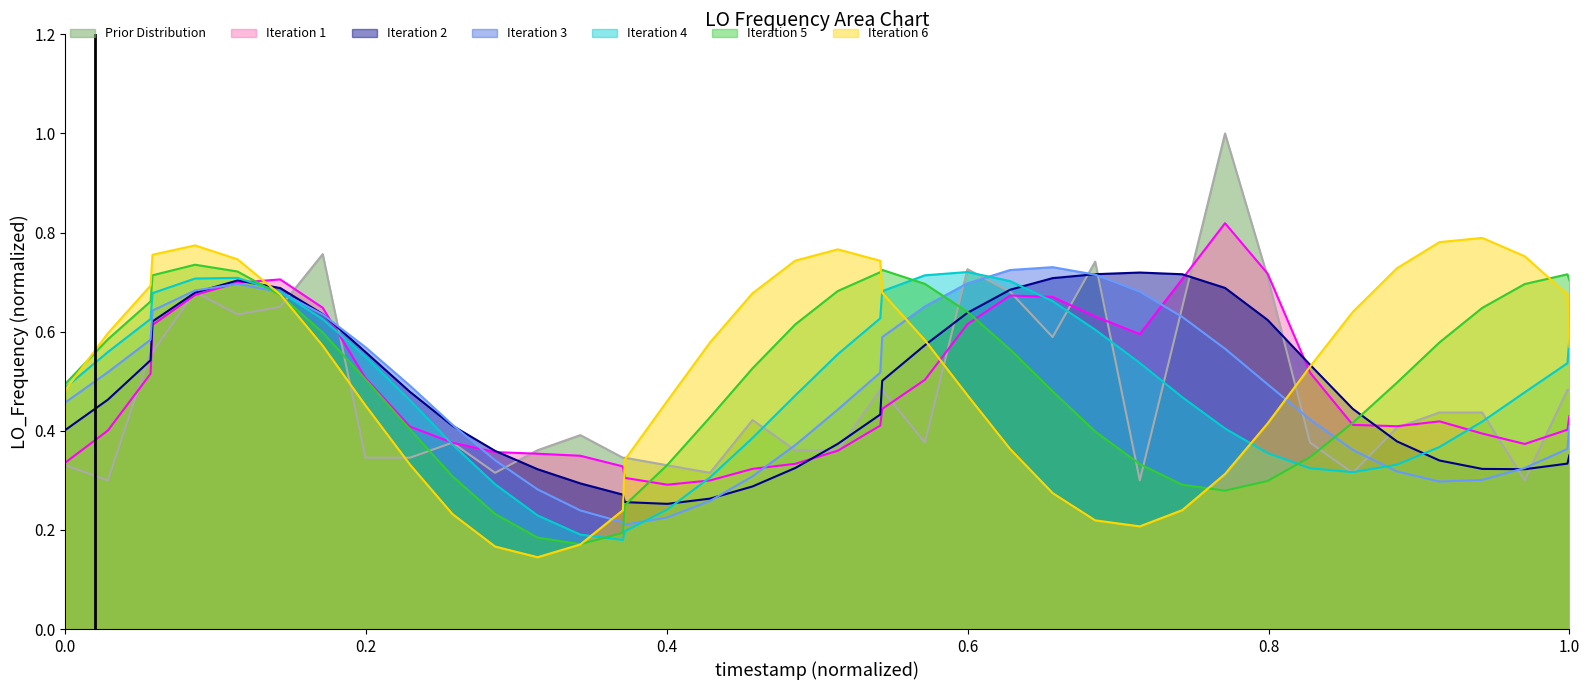

What is the value of the 10th point from the left?

0.3